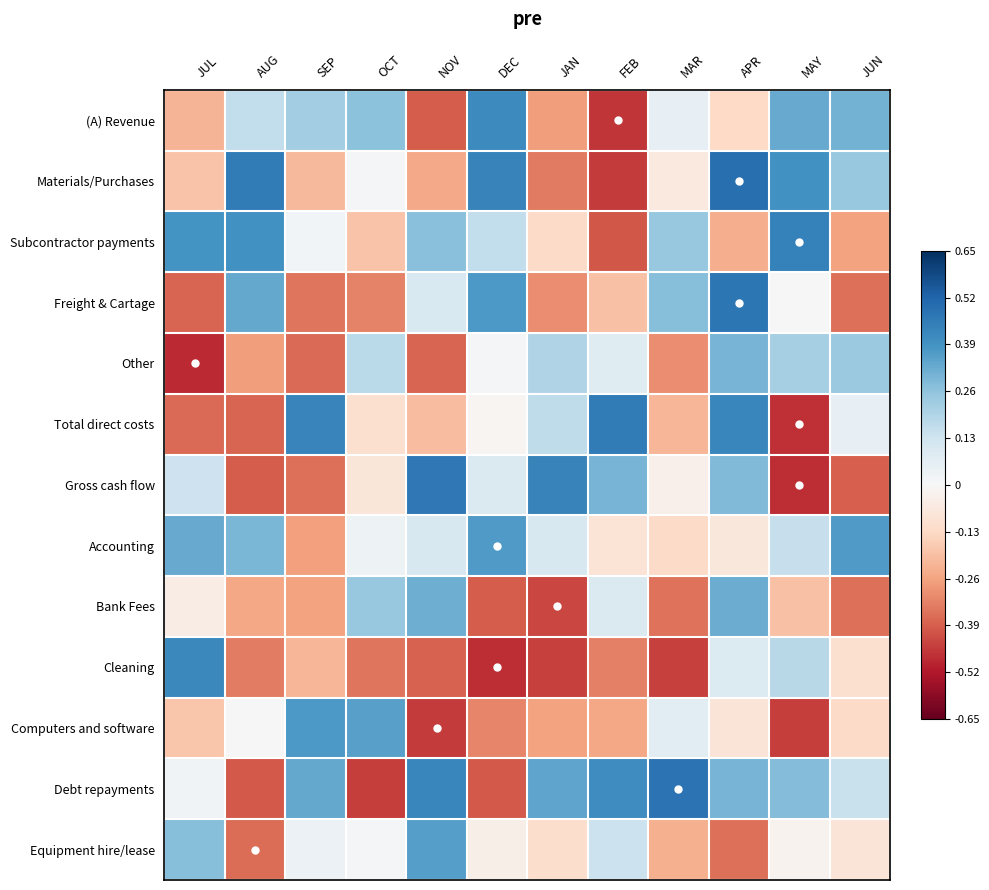

What is the minimum value shown in the chart?

-0.5